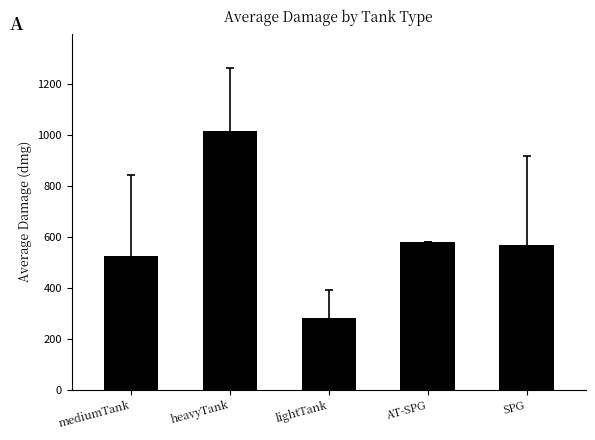

How many data points are above 569?

3